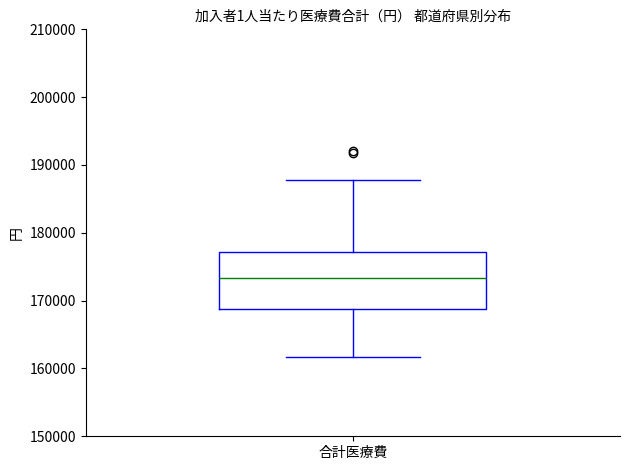

Read this box plot against the y-axis: the position of the median line, the range covered by the box, and the ends of both whiskers. The values are not printed on the chart, so give them approximately, as read against the axis.

median 173000, box 169000 to 177000, whiskers 162000 to 188000